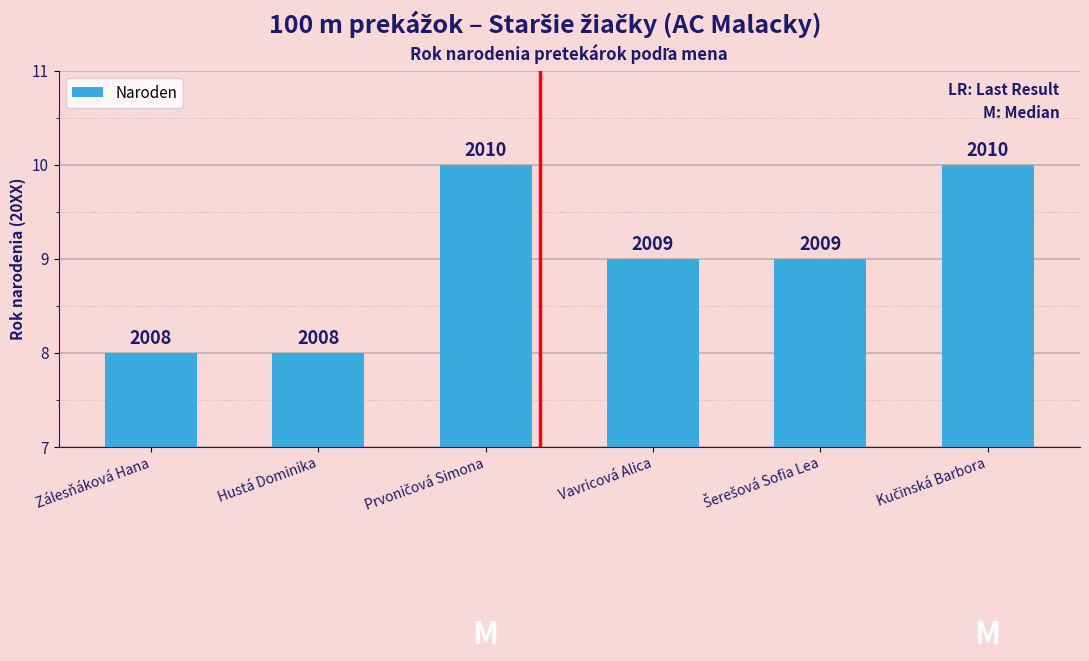

How many bars are there in total?

6